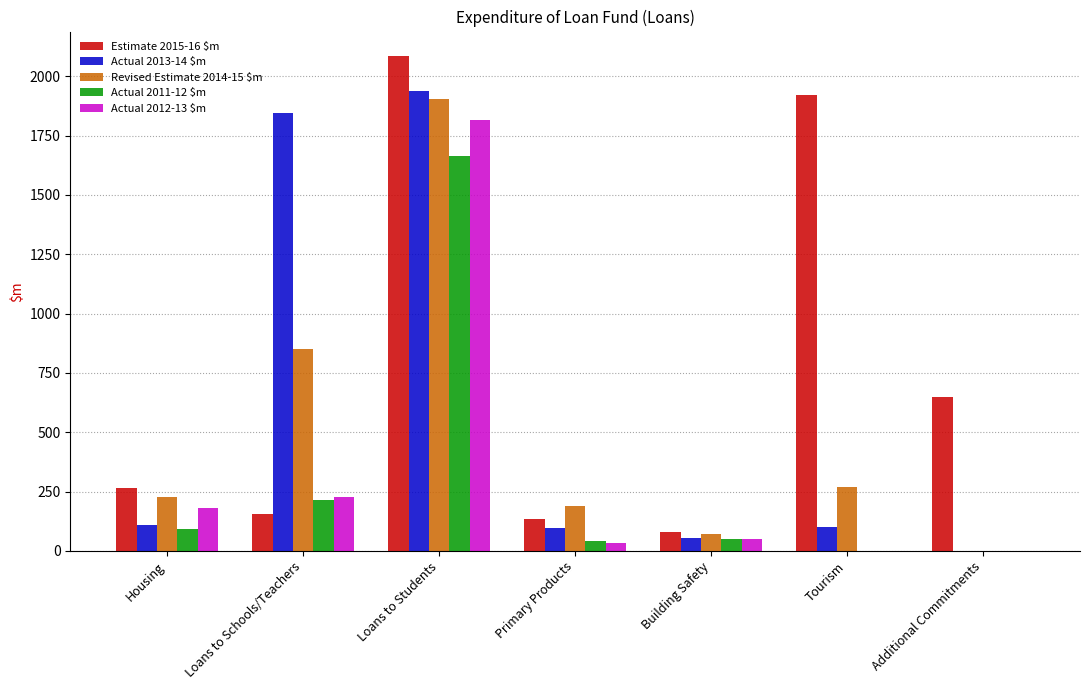

At which label is Revised Estimate 2014-15 $m closest to 951?

Loans to Schools/Teachers